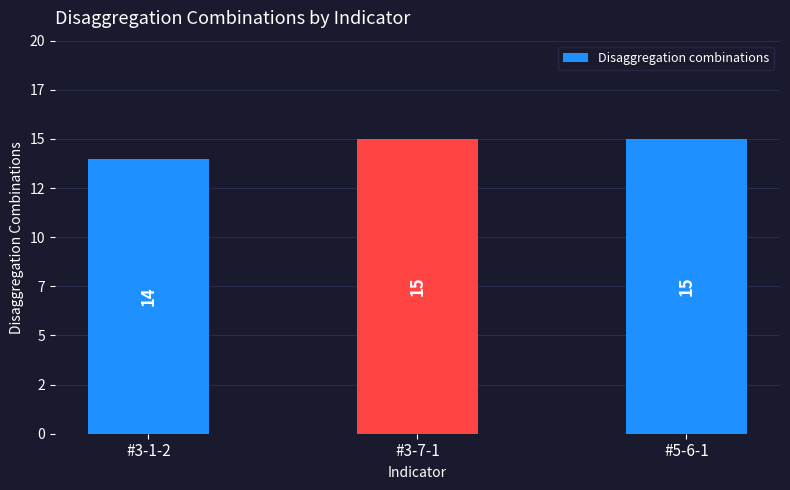

Rank the categories by value from highest to lowest.

#3-7-1, #5-6-1, #3-1-2